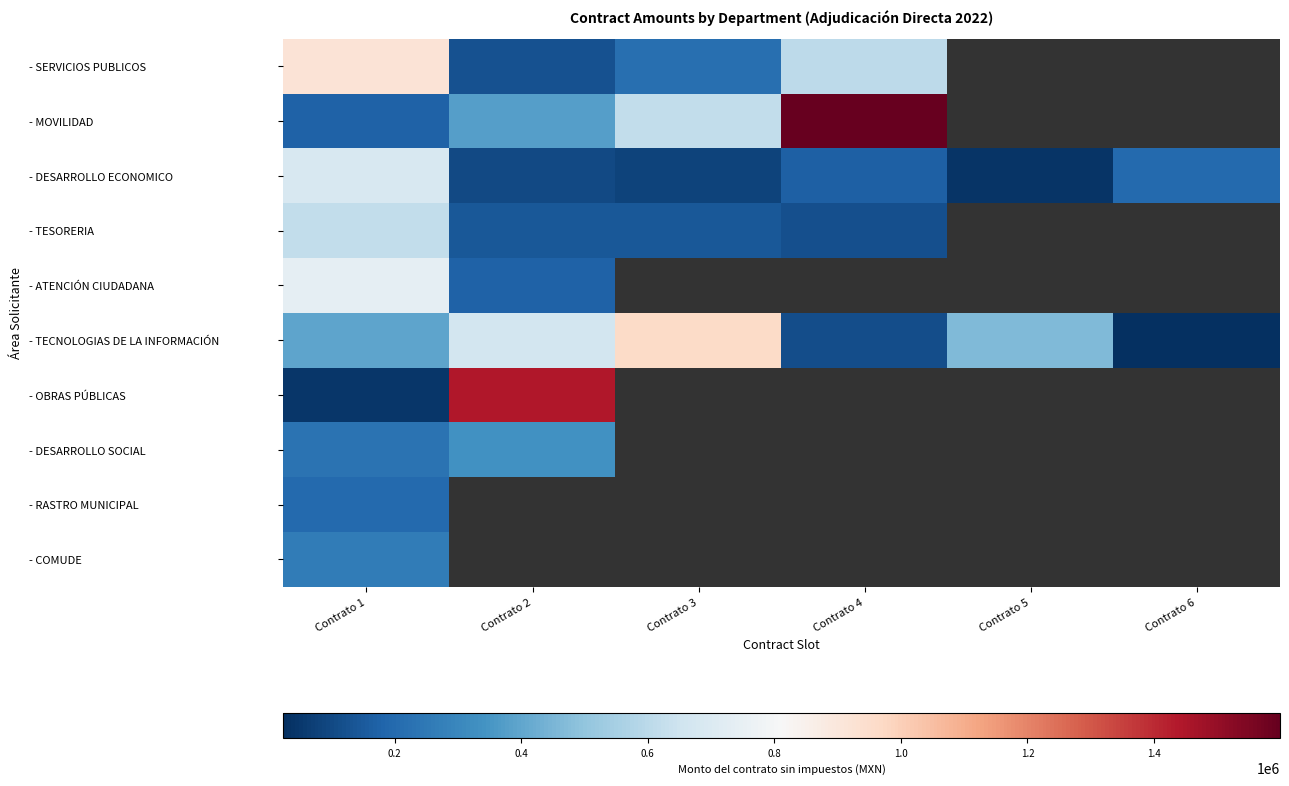

What is the maximum value for - DESARROLLO ECONOMICO?

684900.0